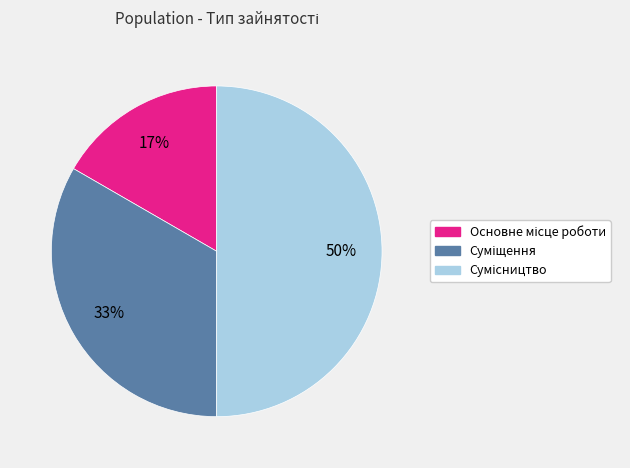

How many slices are in this pie chart?

3